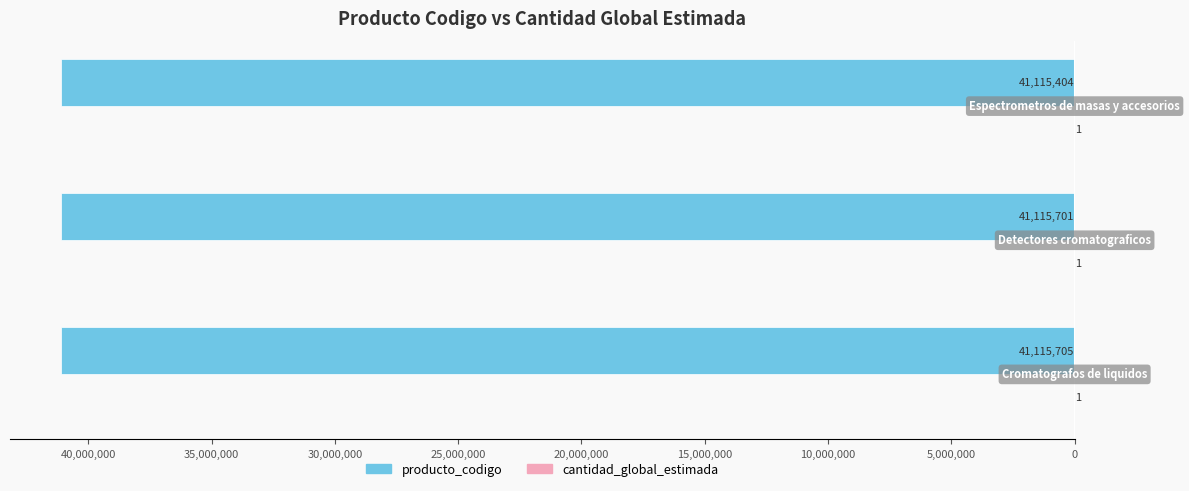

How many bars are there in total?

6